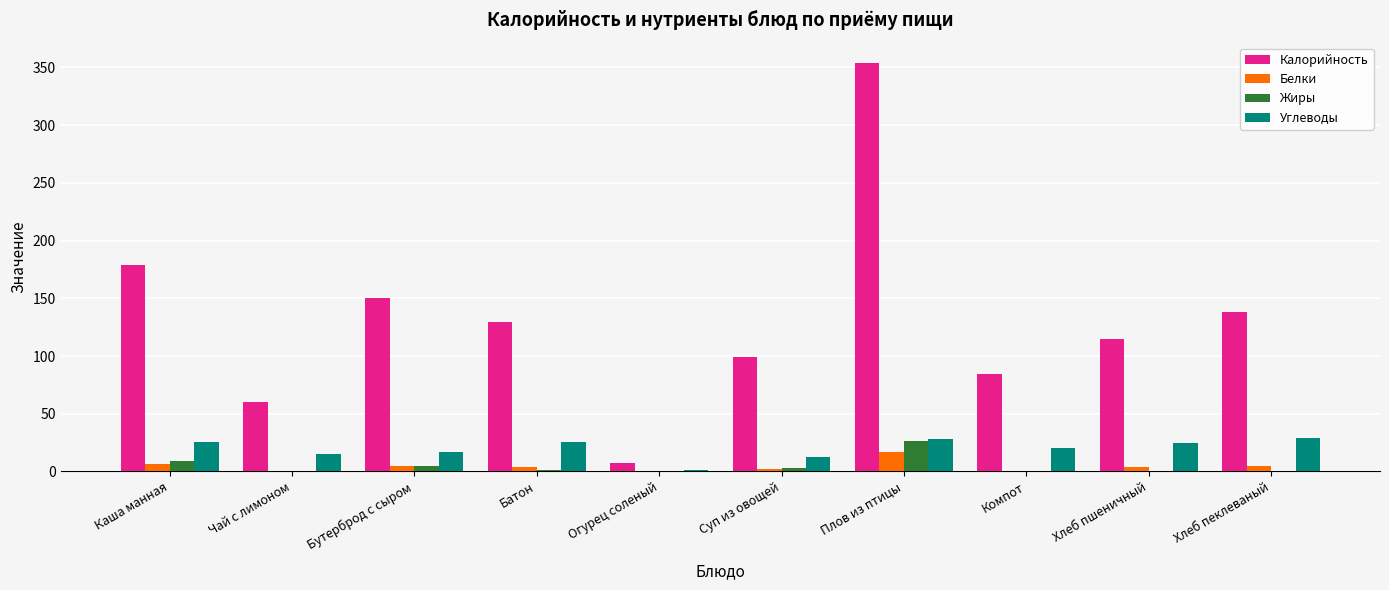

Is the value of Углеводы at Плов из птицы greater than the value of Жиры at Компот?

Yes